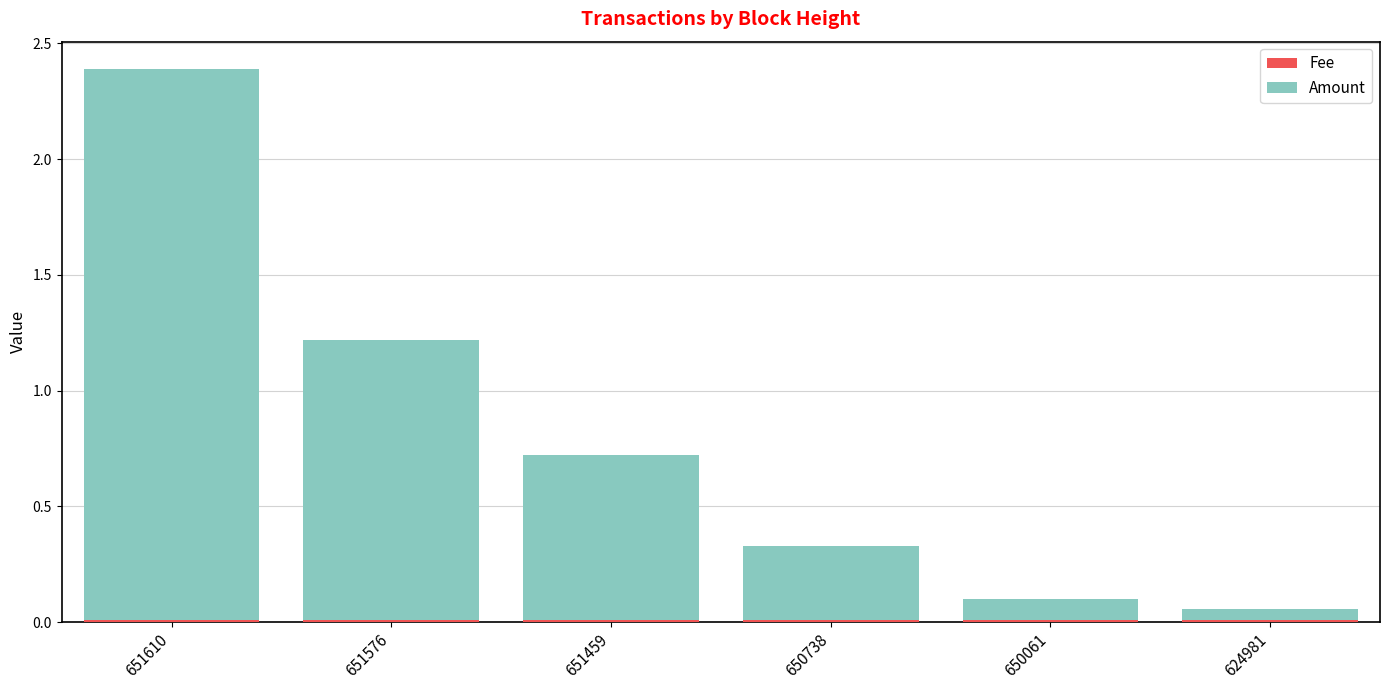

At which category is the sum across all series the highest?

651610